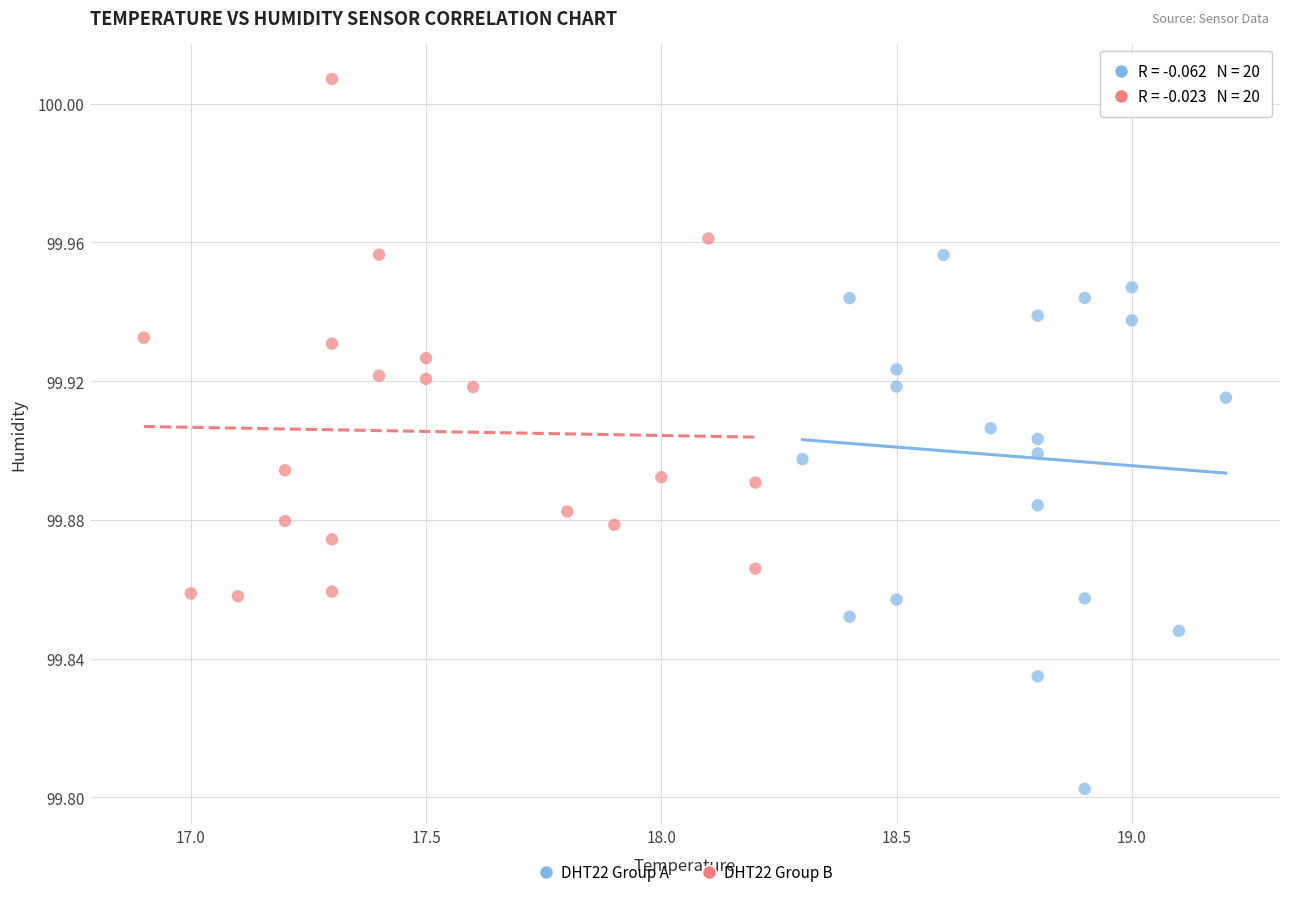

Which series reaches the maximum Y coordinate?

DHT22 Group B